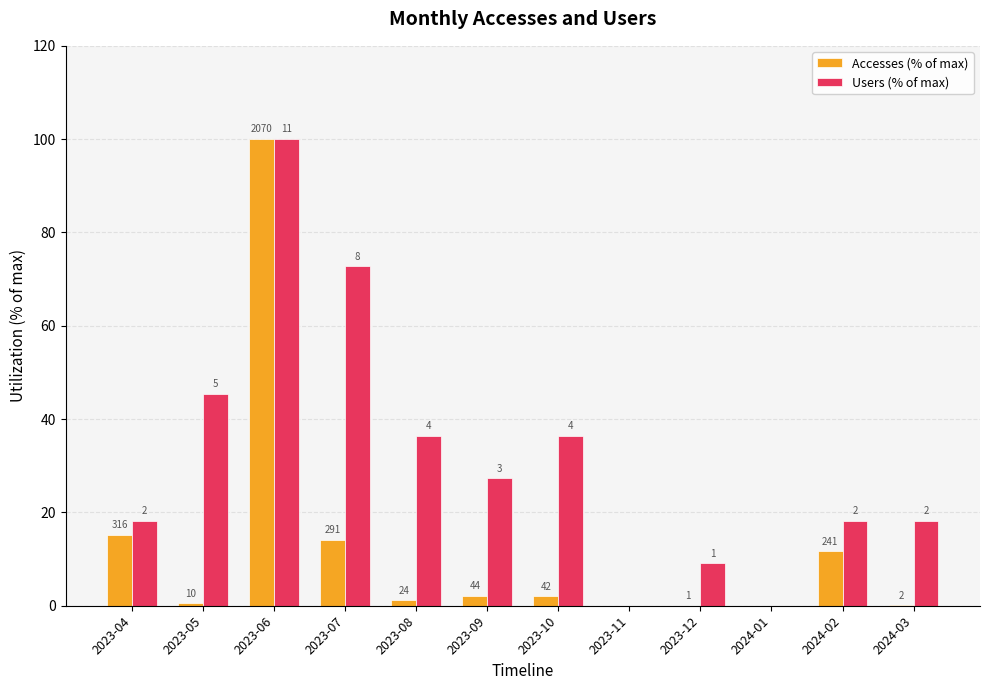

How many groups of bars are there?

12